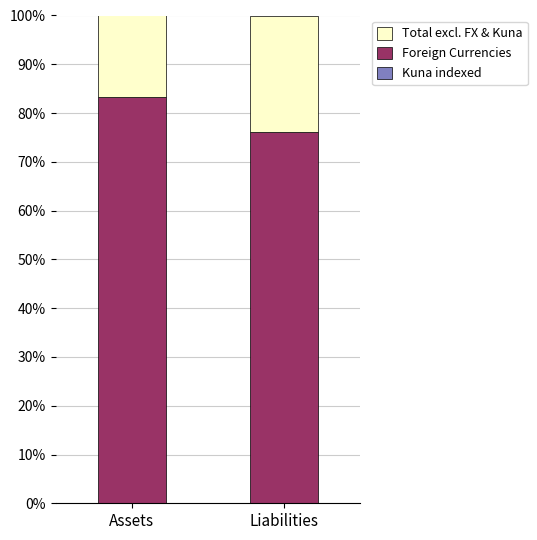

What is the total value across all series at Assets?

100.0